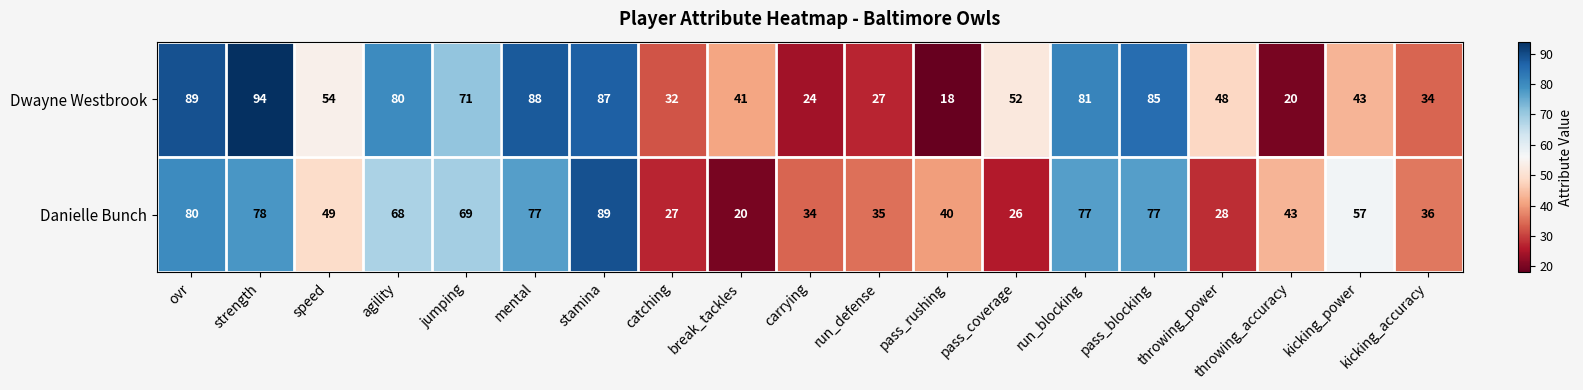

True or false: Danielle Bunch has a value of 13 at pass_coverage.

False